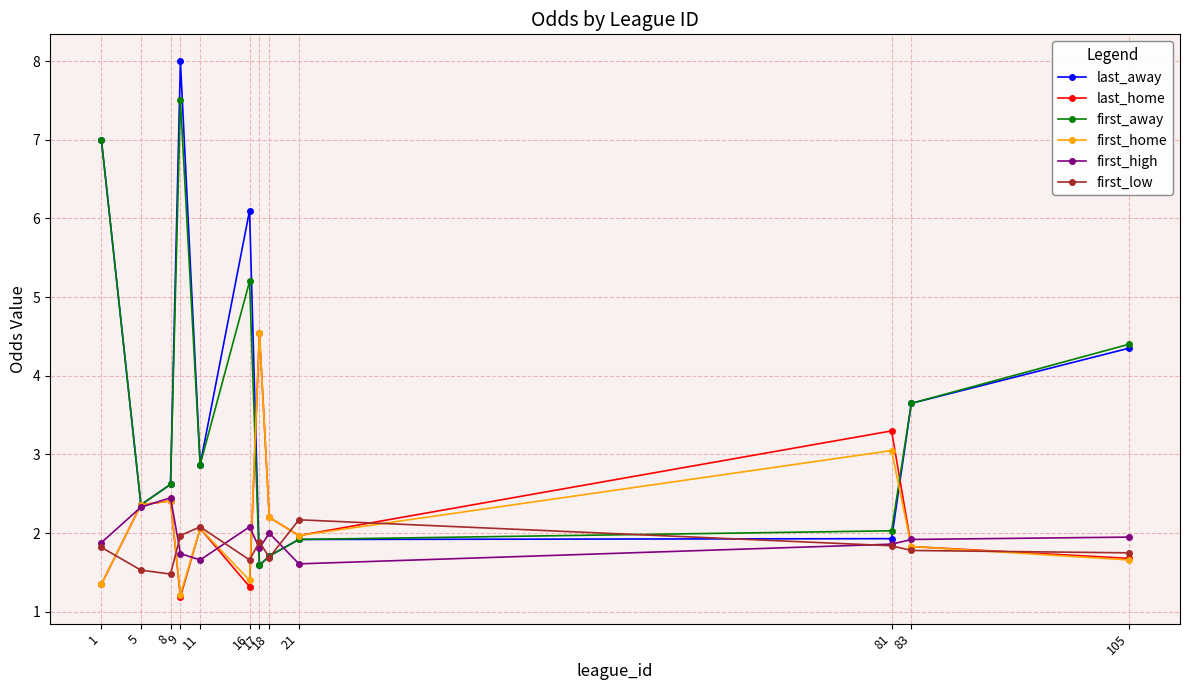

What is the value of the first_away point at the 3rd from the left?

2.6